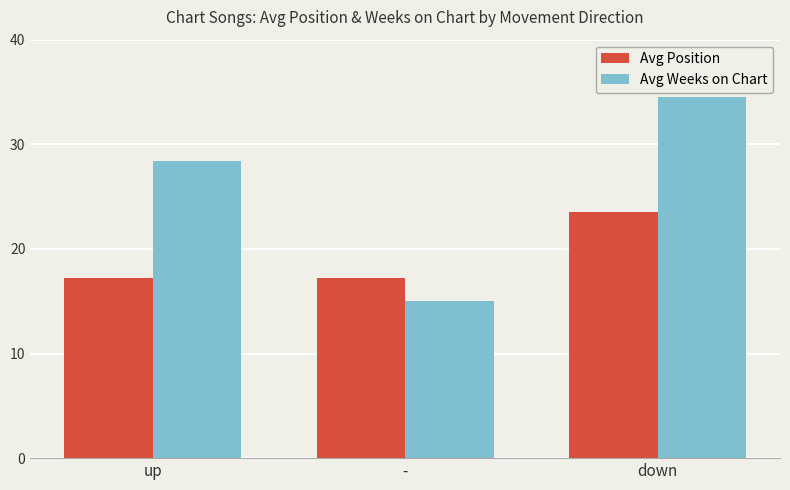

At how many categories does at least one series exceed 31?

1